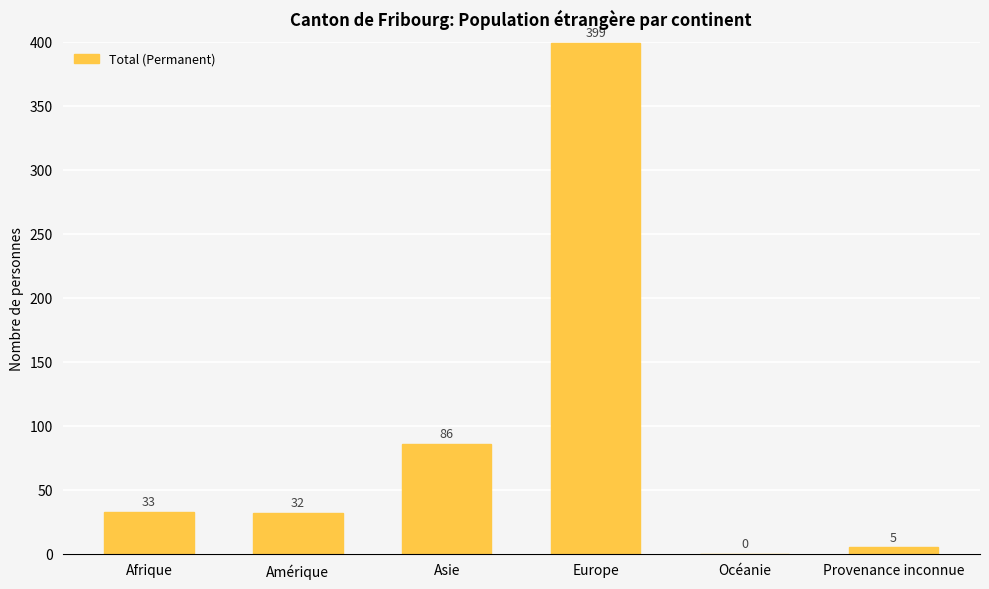

Which has a higher value, Europe or Provenance inconnue?

Europe